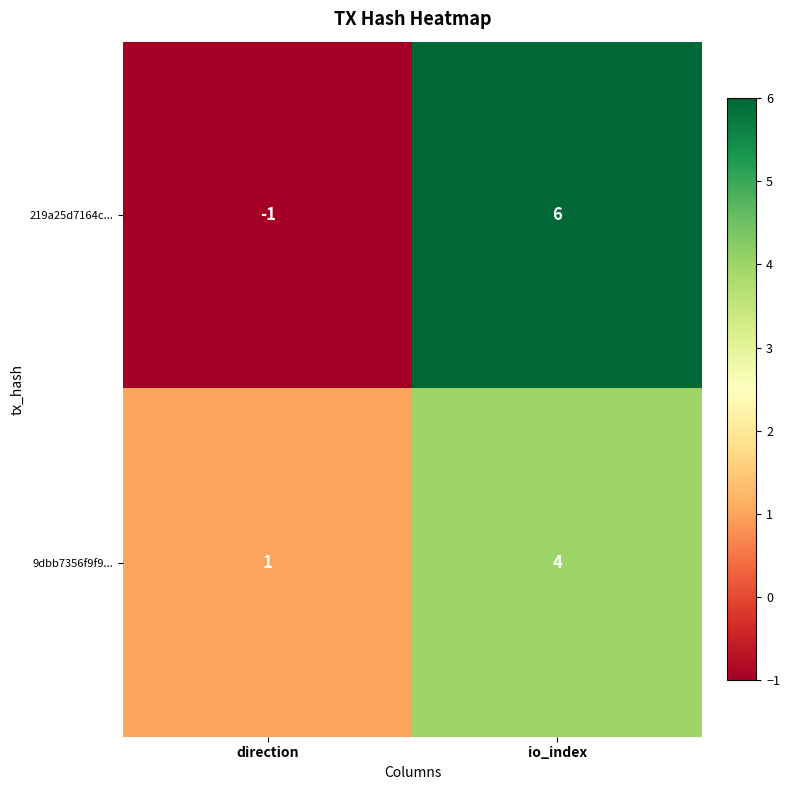

What is the approximate value of 219a25d7164c... at io_index?

6